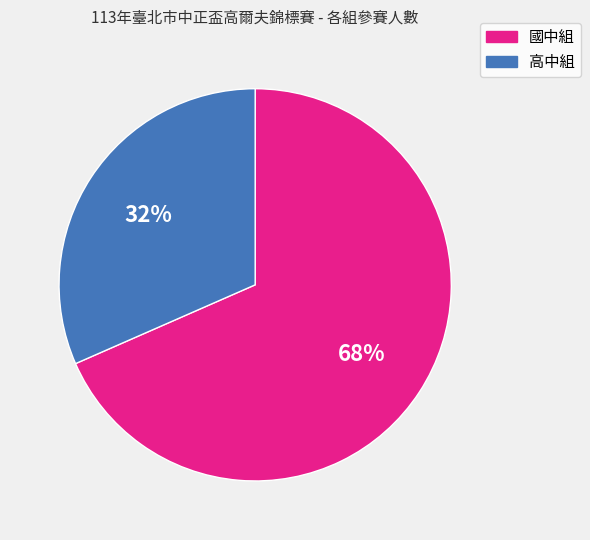

Rank the categories by value from highest to lowest.

國中組, 高中組